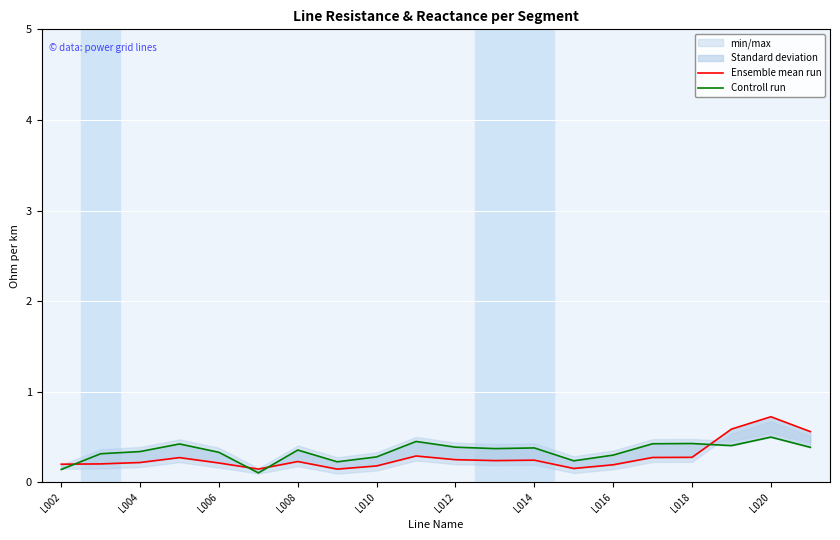

The Controll run series shows 0.4 at L014. True or false?

True